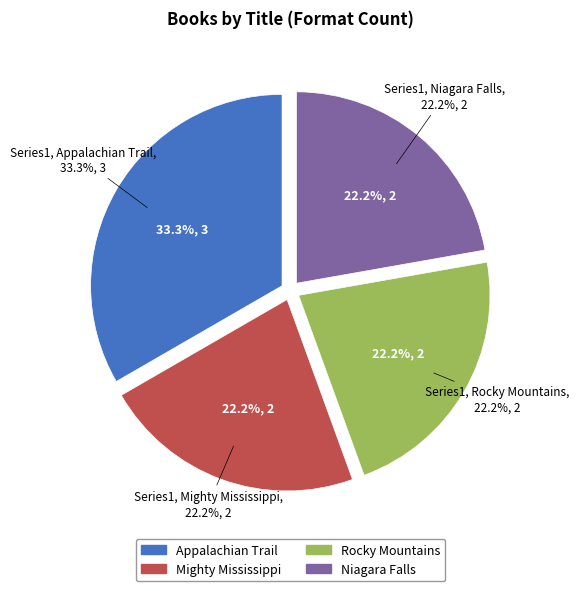

Combined, do Appalachian Trail and Rocky Mountains account for over 50%?

Yes